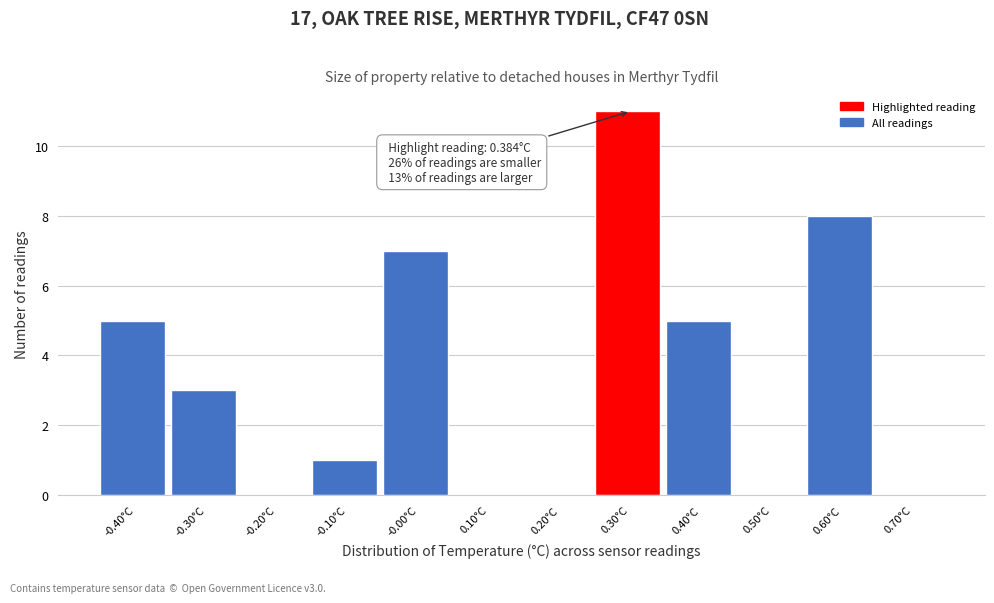

Reading left to right, what are all the values shown in this chart?

-0.40°C=5	-0.30°C=3	-0.20°C=0	-0.10°C=1	-0.00°C=7	0.10°C=0	0.20°C=0	0.30°C=11	0.40°C=5	0.50°C=0	0.60°C=8	0.70°C=0